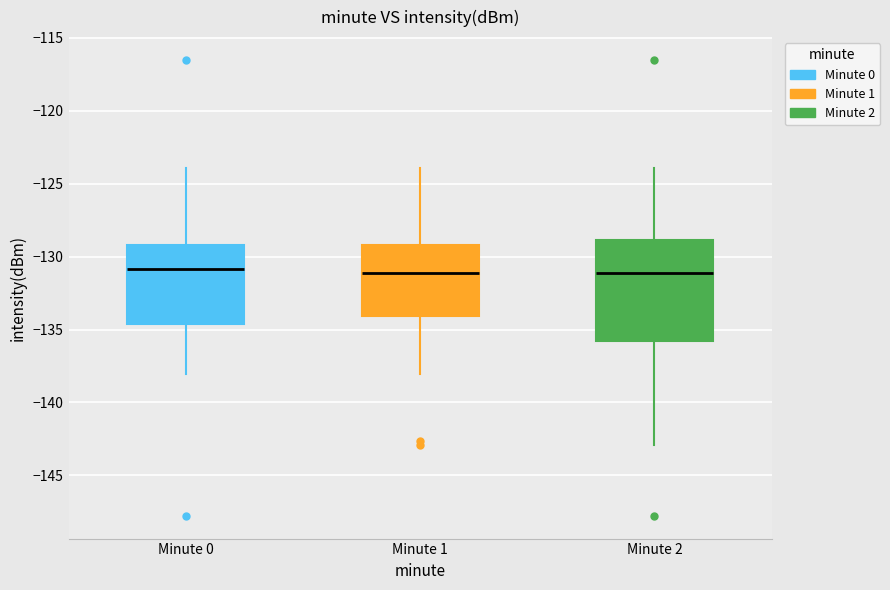

Which box is the tallest, from its lower edge to its upper edge?

Minute 2